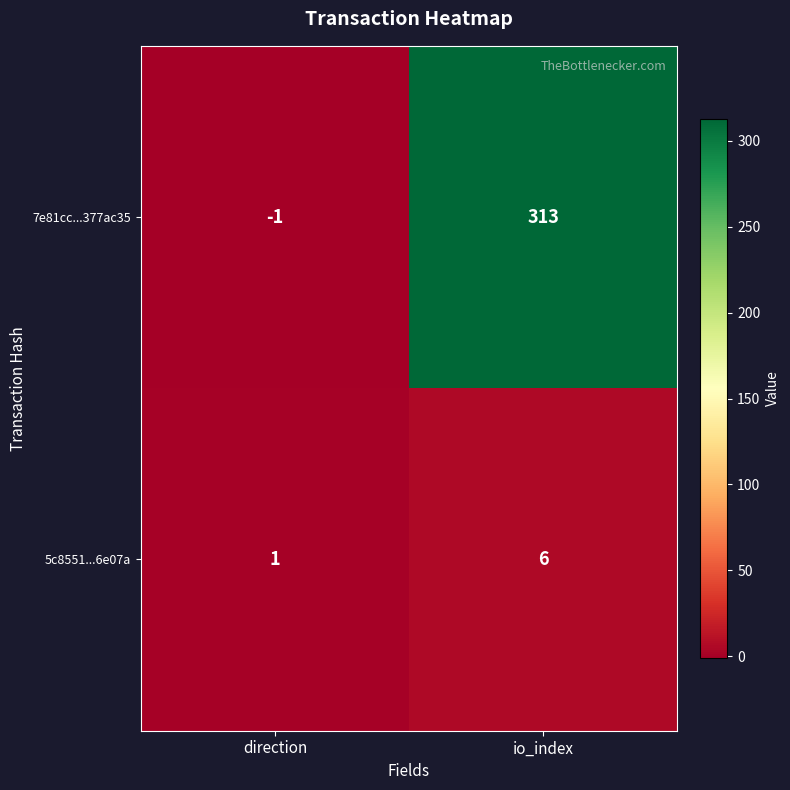

At which label is 7e81cc...377ac35 closest to 156?

direction